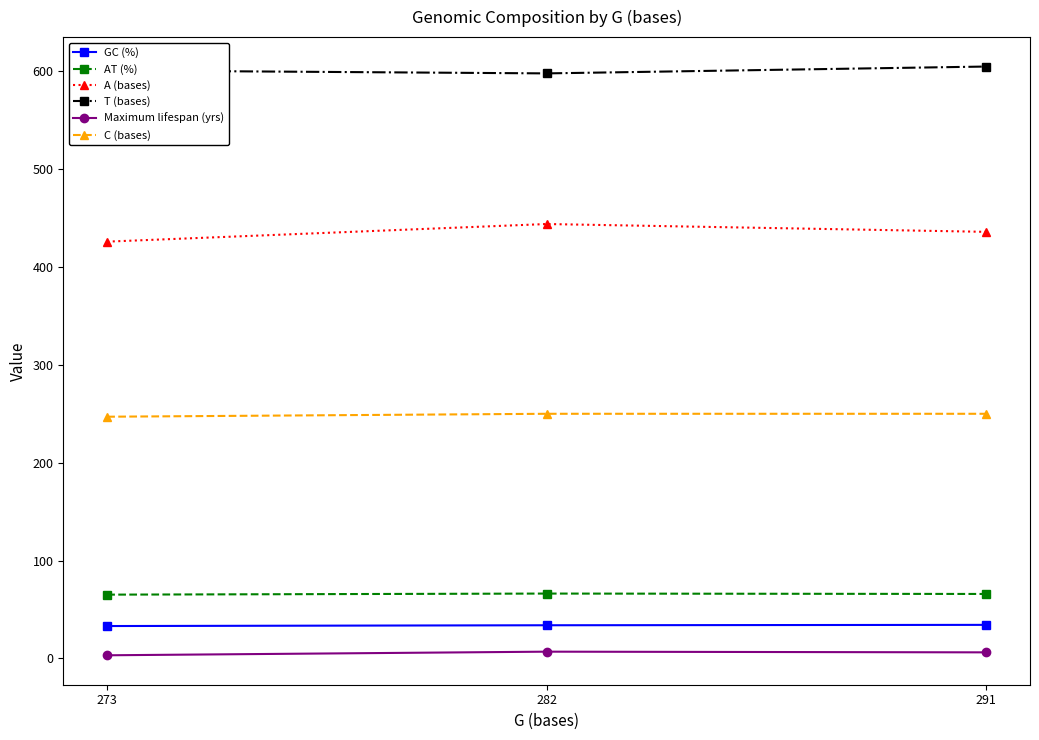

What is the difference between the maximum and minimum values in the C (bases) series?

3.0